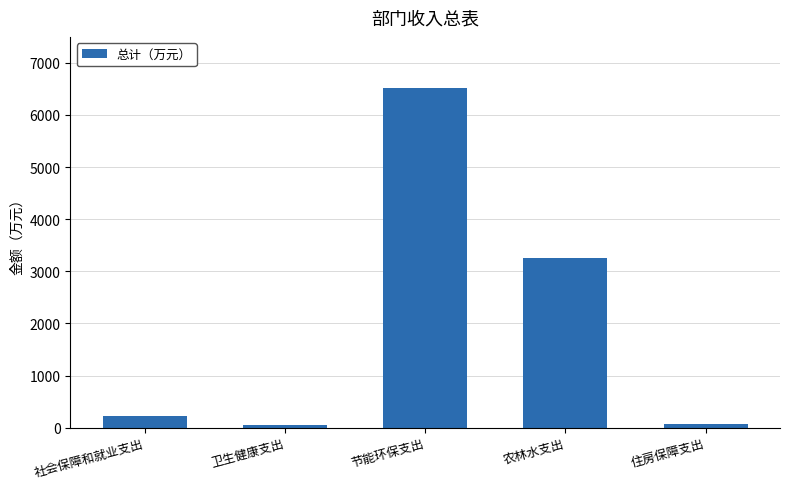

What is the difference between the maximum and minimum values?

6471.9